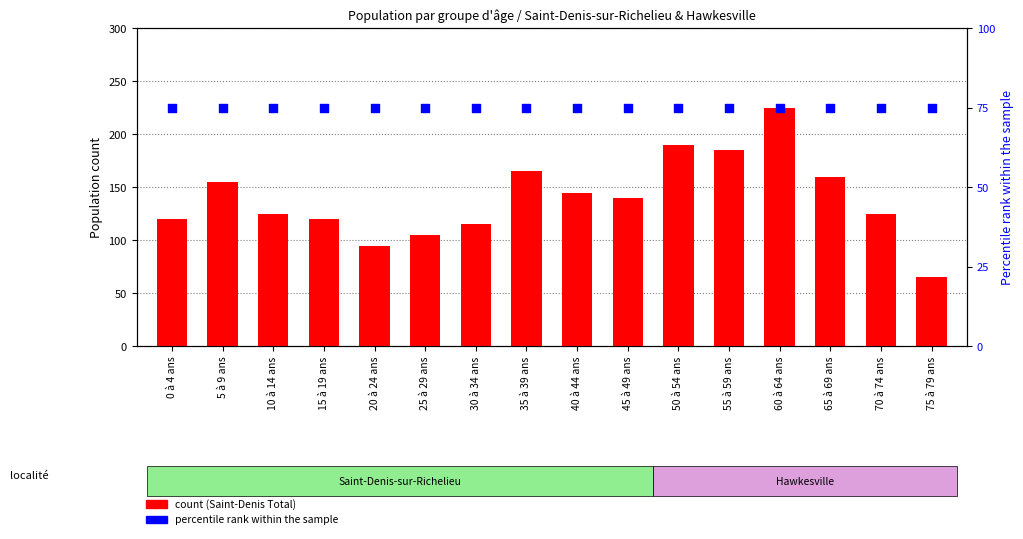

Which series has the largest total across all categories?

Saint-Denis Total